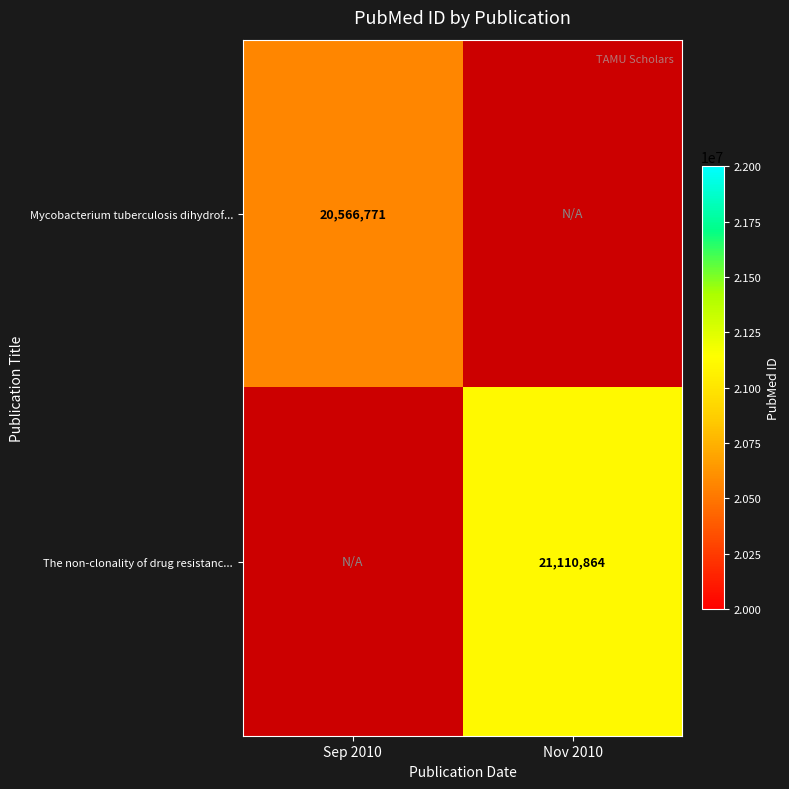

The Mycobacterium tuberculosis dihydrof... series shows 20566771 at Sep 2010. True or false?

True